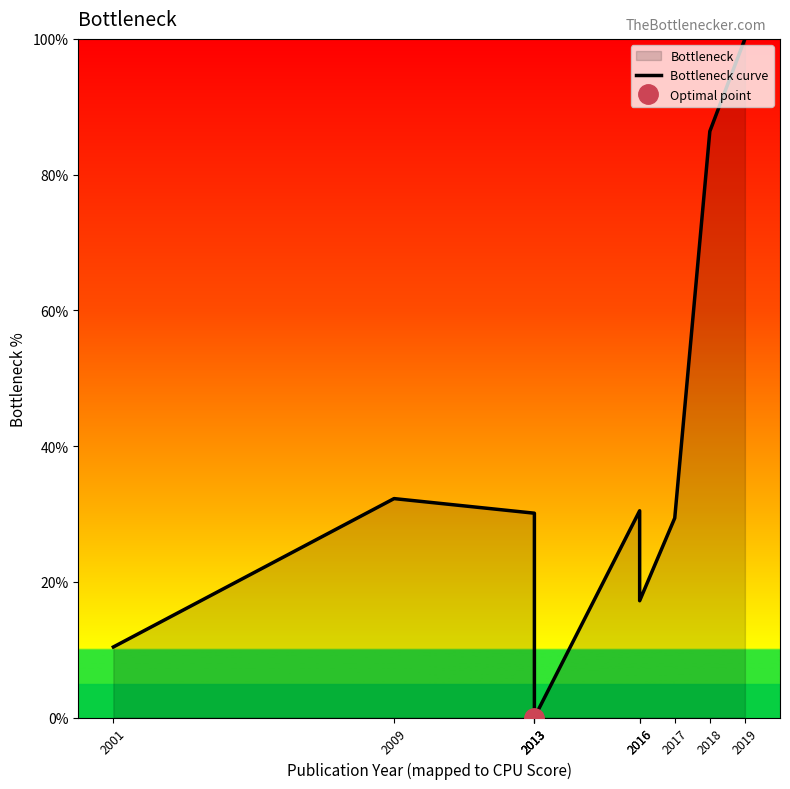

The value at 2009 is 32.3. True or false?

True